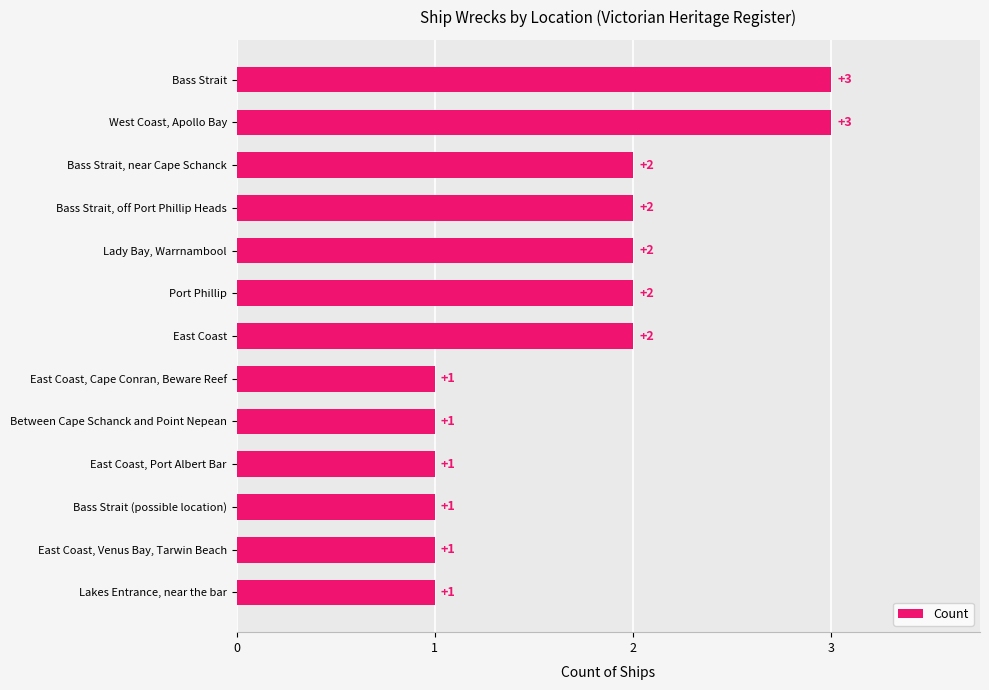

Reading top to bottom, transcribe all the data shown in this chart.

Bass Strait=3	West Coast, Apollo Bay=3	Bass Strait, near Cape Schanck=2	Bass Strait, off Port Phillip Heads=2	Lady Bay, Warrnambool=2	Port Phillip=2	East Coast=2	East Coast, Cape Conran, Beware Reef=1	Between Cape Schanck and Point Nepean=1	East Coast, Port Albert Bar=1	Bass Strait (possible location)=1	East Coast, Venus Bay, Tarwin Beach=1	Lakes Entrance, near the bar=1